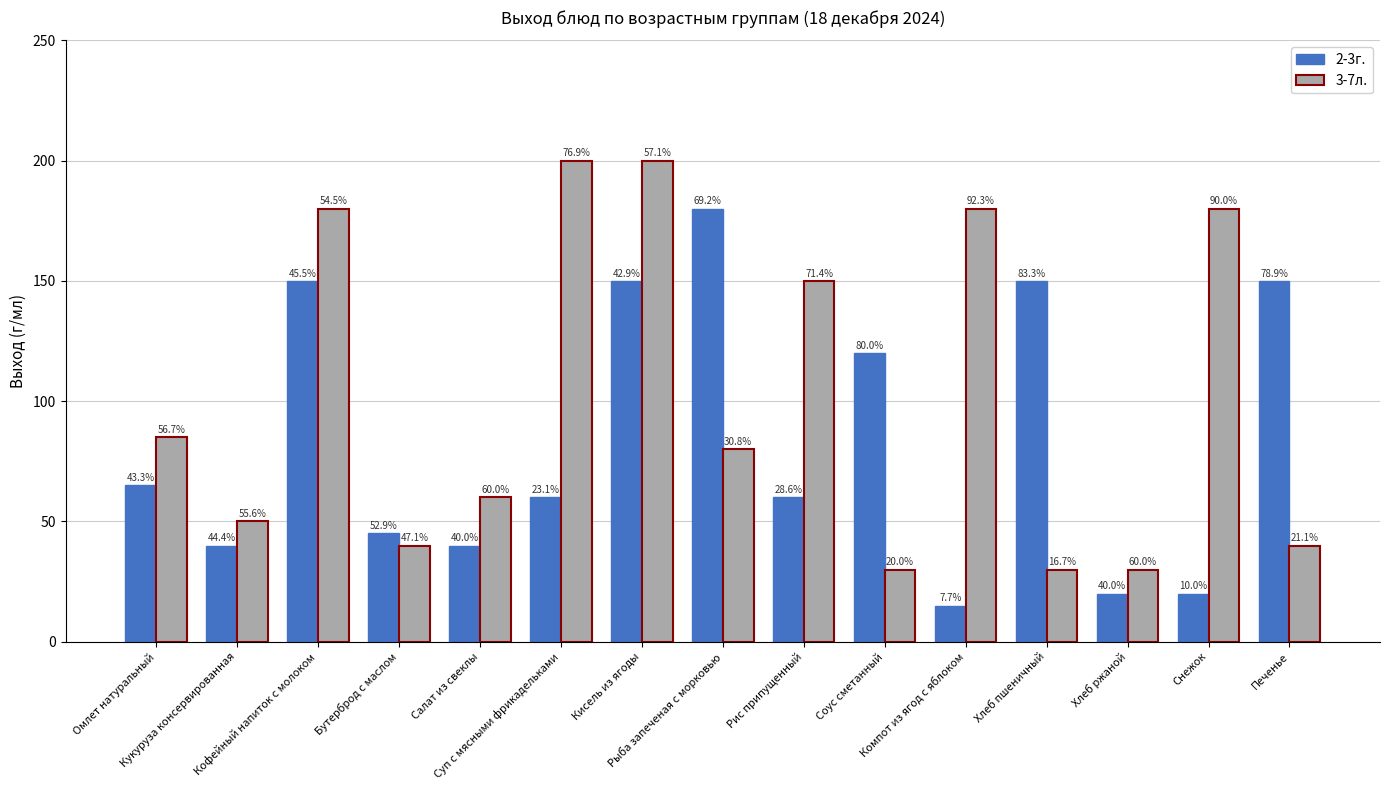

Does the chart contain stacked bars?

No